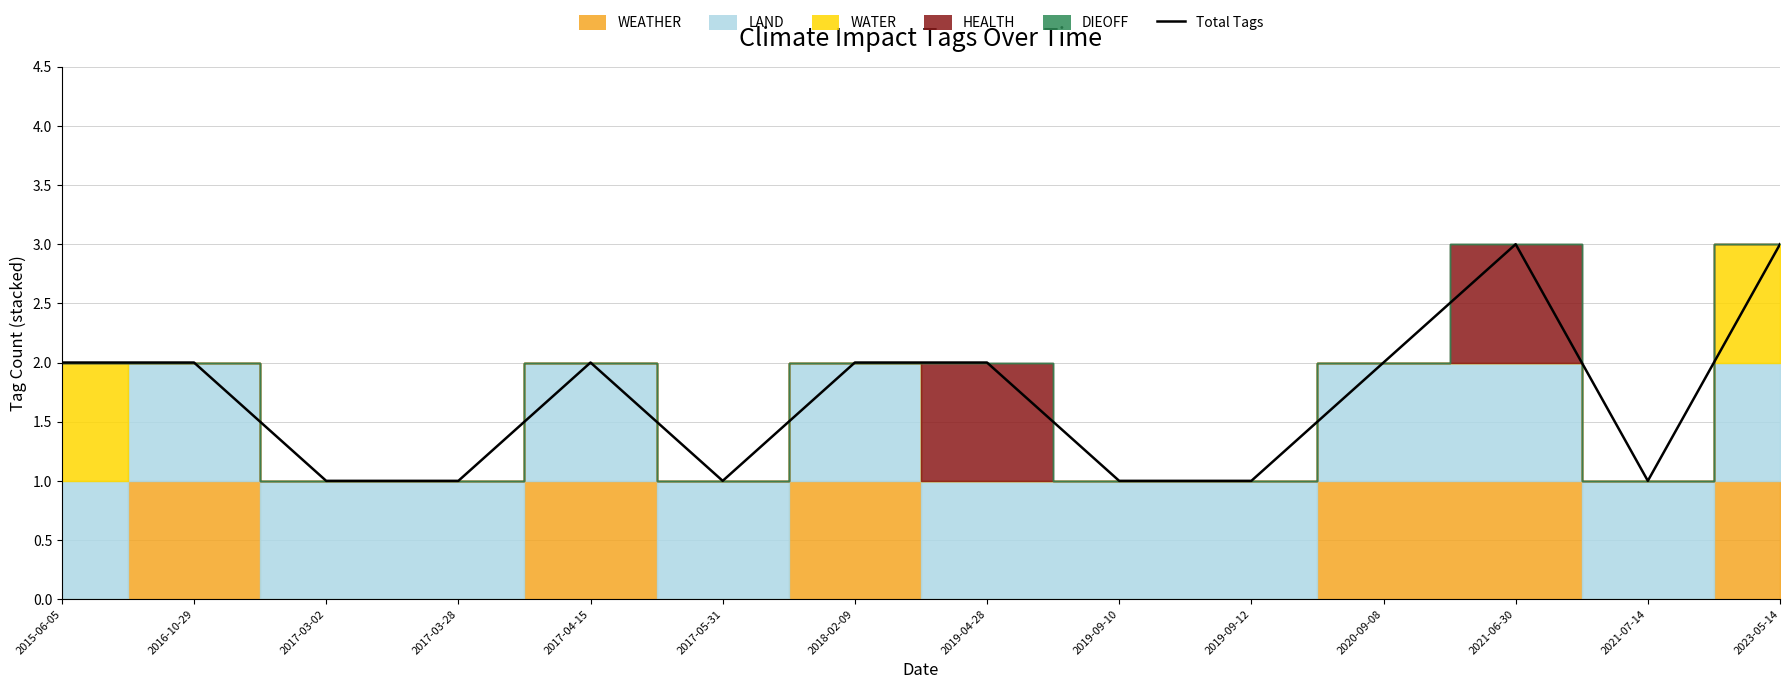

How many categories are shown in the chart?

14